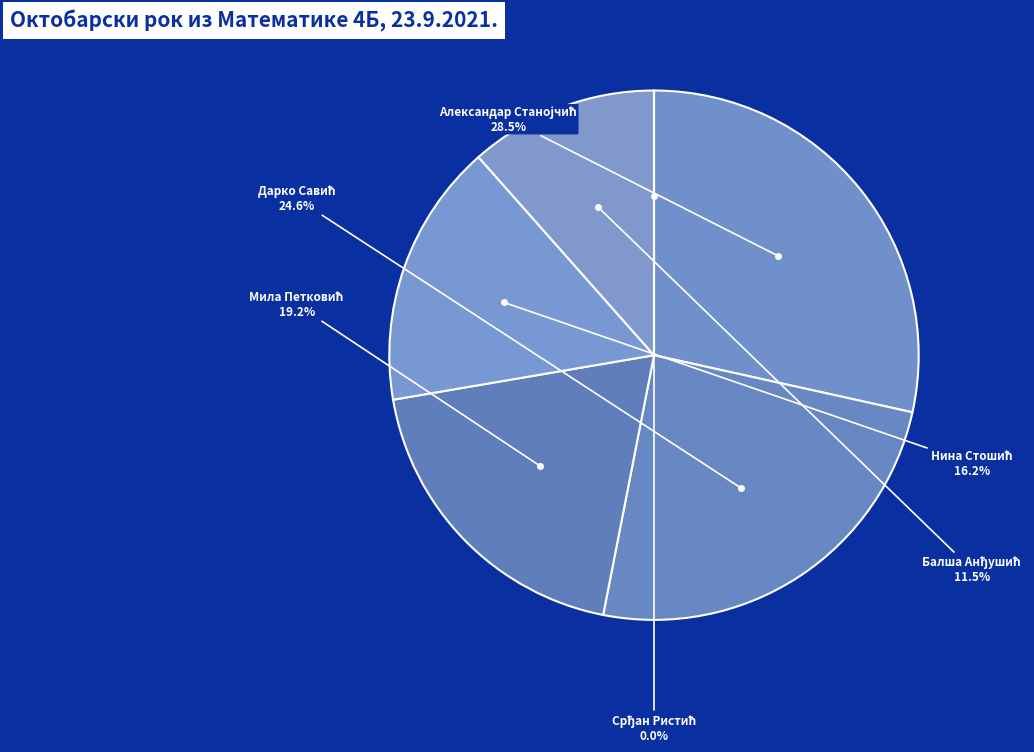

Approximately how many times larger is the value at Балша Анђушић compared to Дарко Савић?

0.5